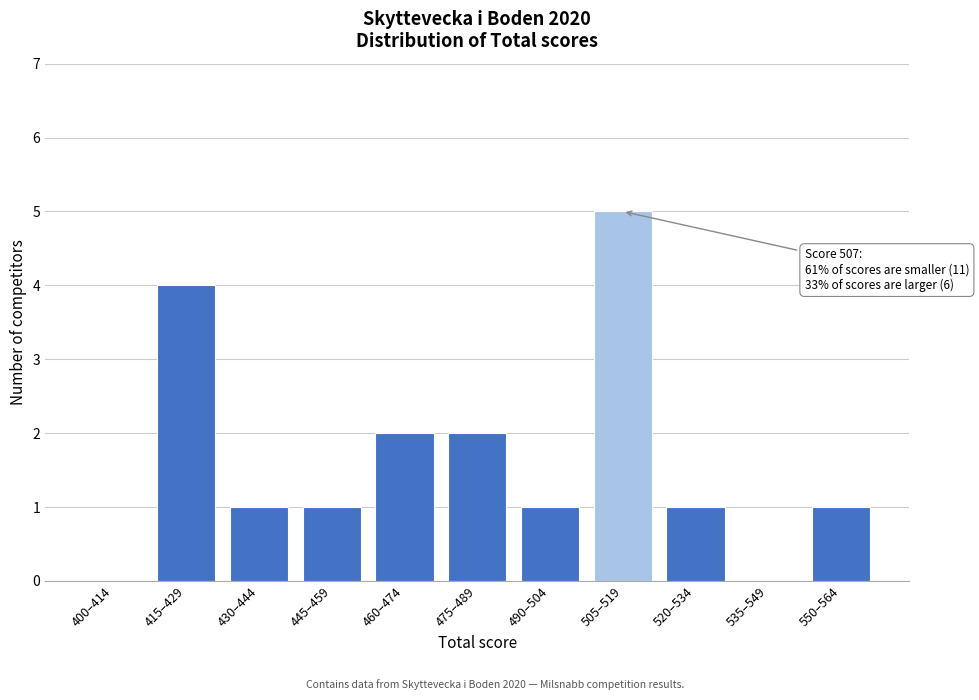

Reading right to left, what are all the values shown in this chart?

550–564=1	535–549=0	520–534=1	505–519=5	490–504=1	475–489=2	460–474=2	445–459=1	430–444=1	415–429=4	400–414=0